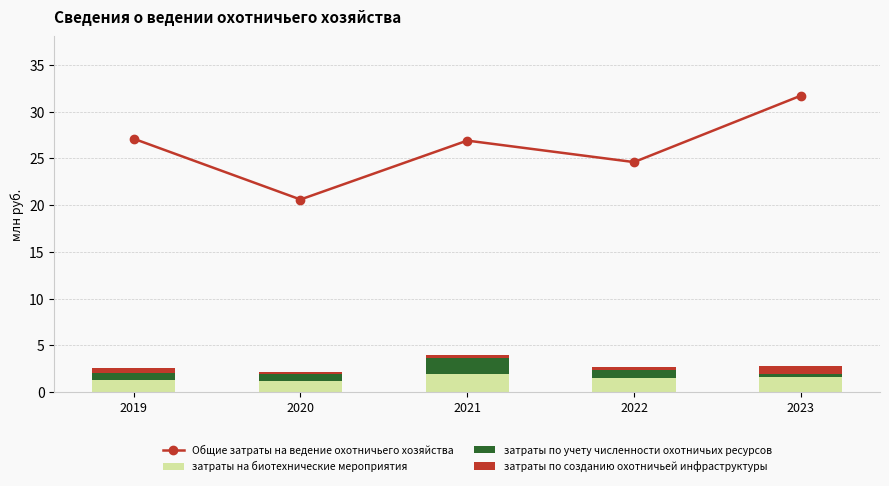

What is the difference between the Общие затраты на ведение охотничьего хозяйства values at 2021 and 2022?

2.3